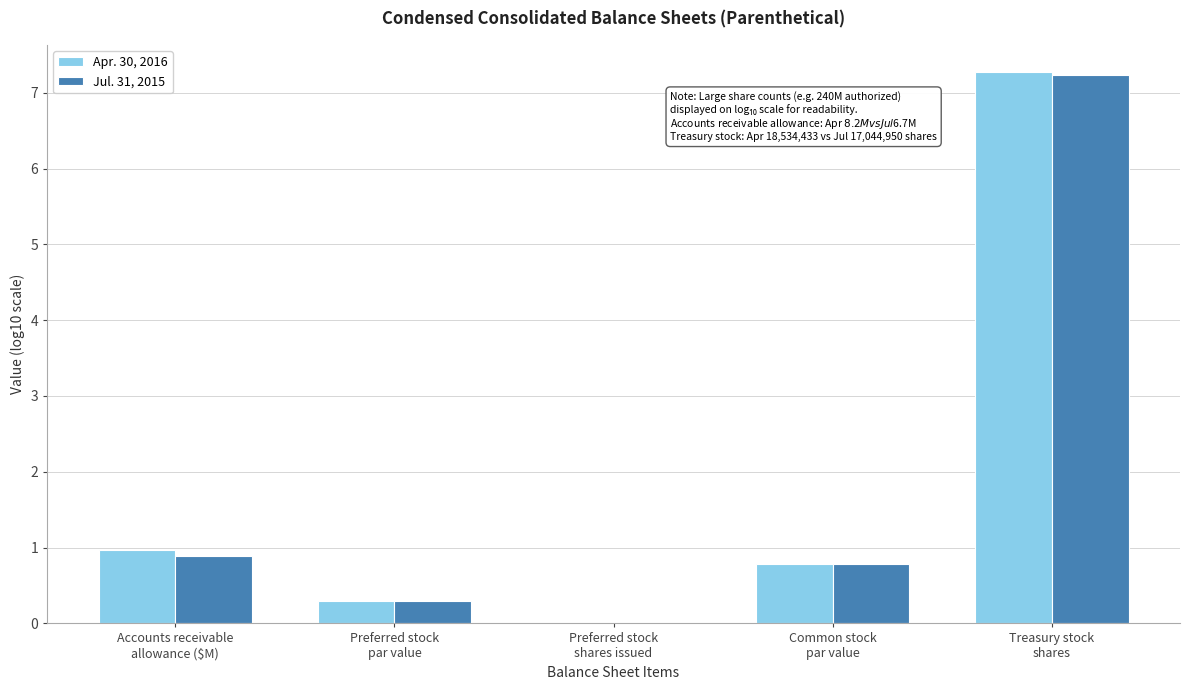

Reading left to right, list all the values displayed in this chart.

Apr. 30, 2016: 1.0	0.3	0.0	0.8	7.3
Jul. 31, 2015: 0.9	0.3	0.0	0.8	7.2